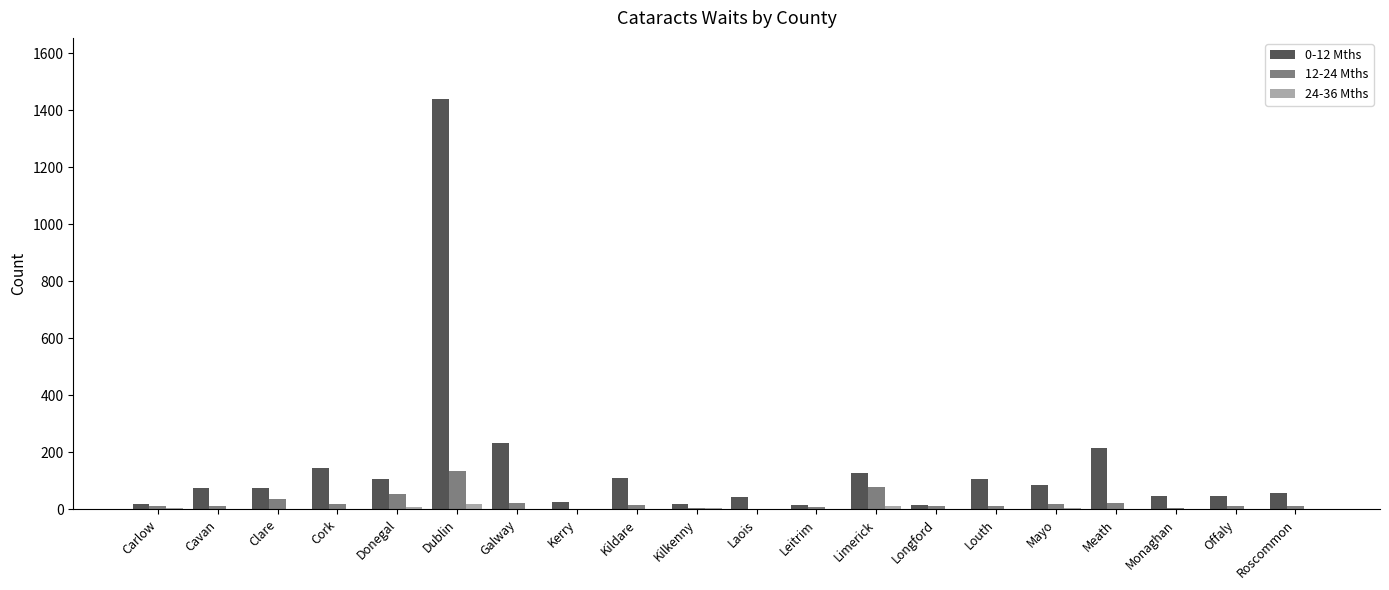

Which series has the largest total across all categories?

0-12 Mths